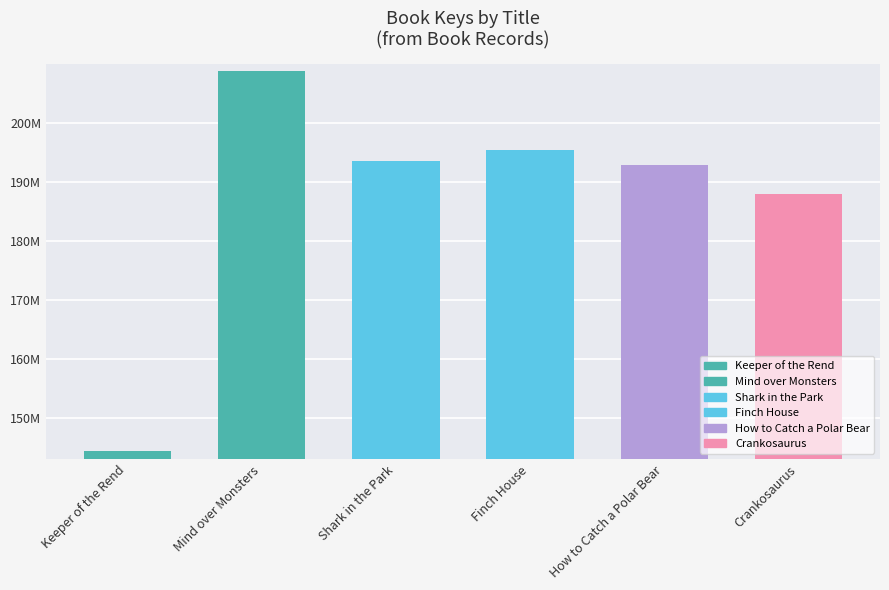

List the labels in order of value, largest first.

Mind over Monsters, Finch House, Shark in the Park, How to Catch a Polar Bear, Crankosaurus, Keeper of the Rend